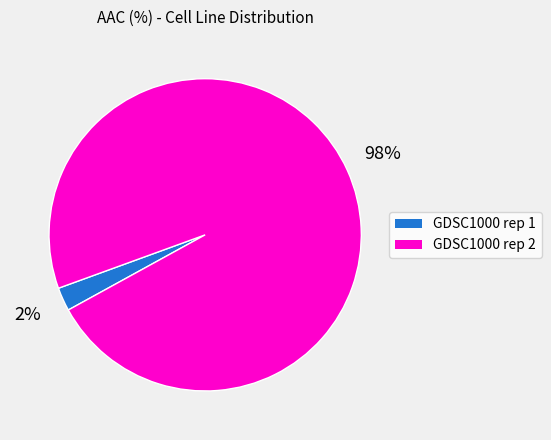

Is the sum of GDSC1000 rep 1 and GDSC1000 rep 2 greater than half?

Yes